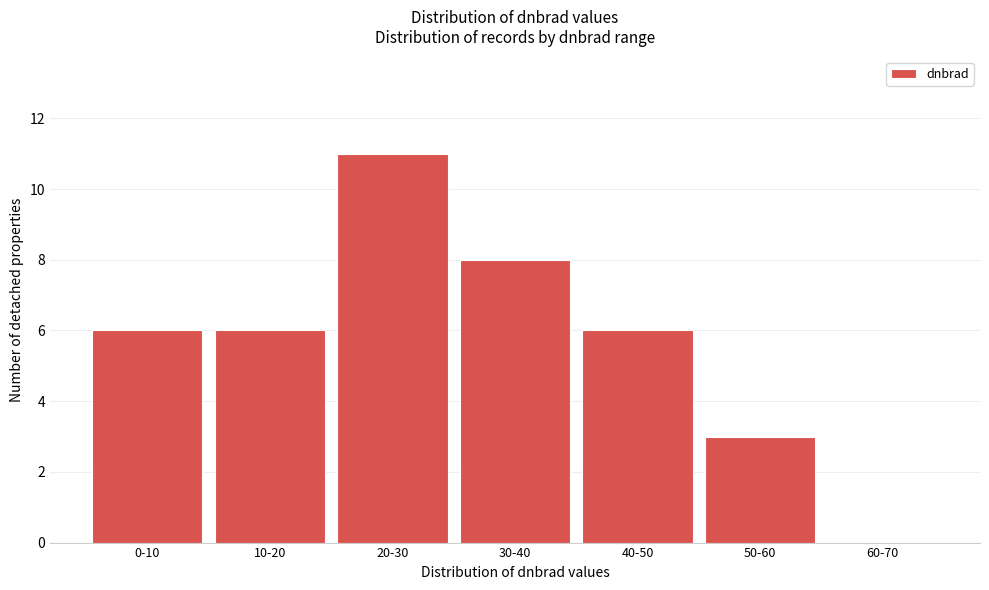

Reading left to right, list all the values displayed in this chart.

0-10=6	10-20=6	20-30=11	30-40=8	40-50=6	50-60=3	60-70=0